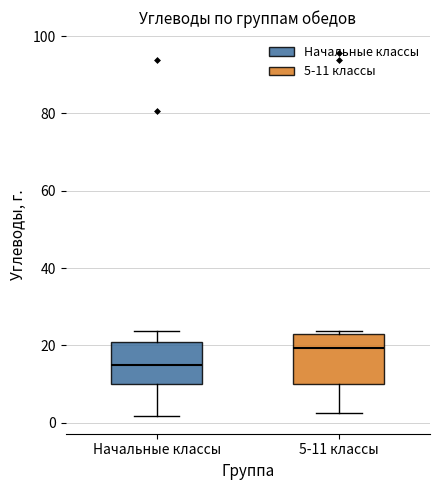

Reading left to right, transcribe this box plot: for each box, give where its median line is, the range the box spans, and where its two whiskers end, as read against the y-axis. The values are not printed on the chart, so give them approximately, as read against the axis.

Начальные классы: median 14, box 10 to 20, whiskers 2 to 24
5-11 классы: median 20, box 10 to 22, whiskers 2 to 24